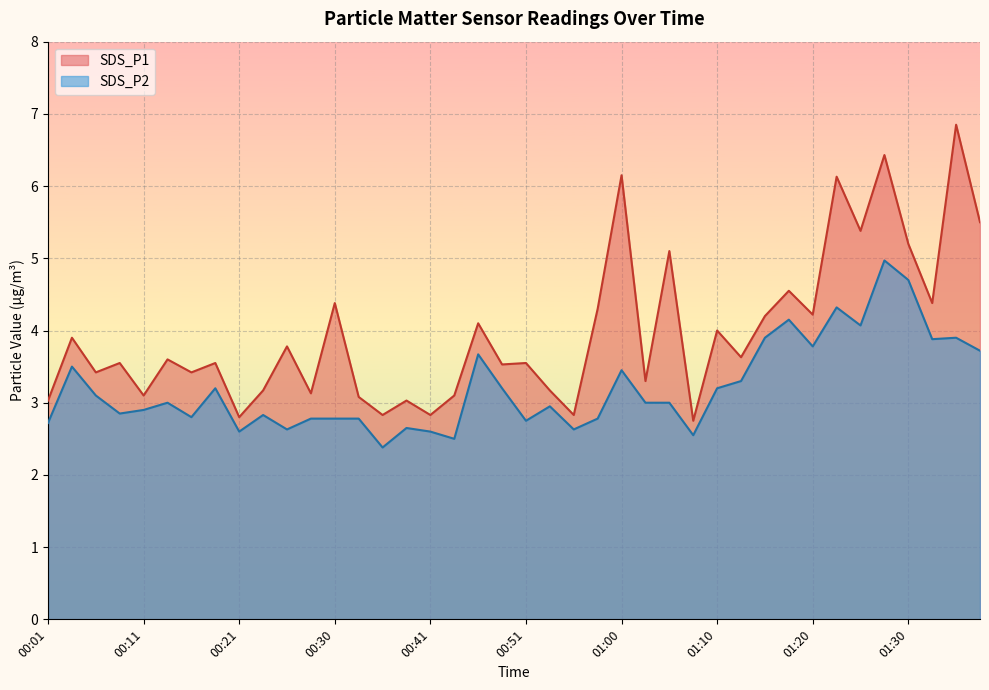

What are all the series names shown in the legend?

SDS_P1, SDS_P2